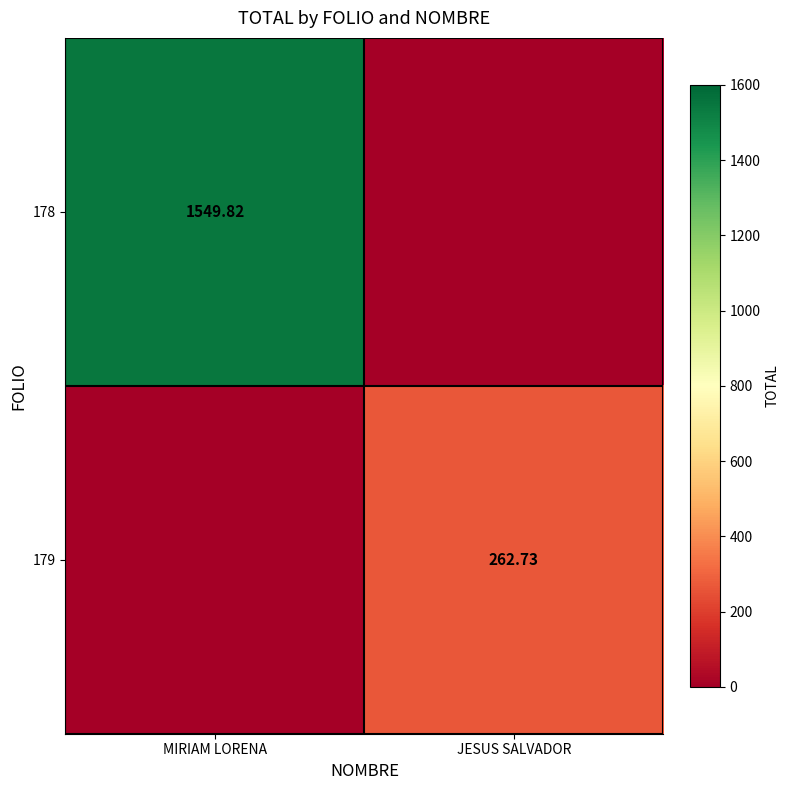

Is the value of 179 at JESUS SALVADOR greater than the value of 178 at MIRIAM LORENA?

No